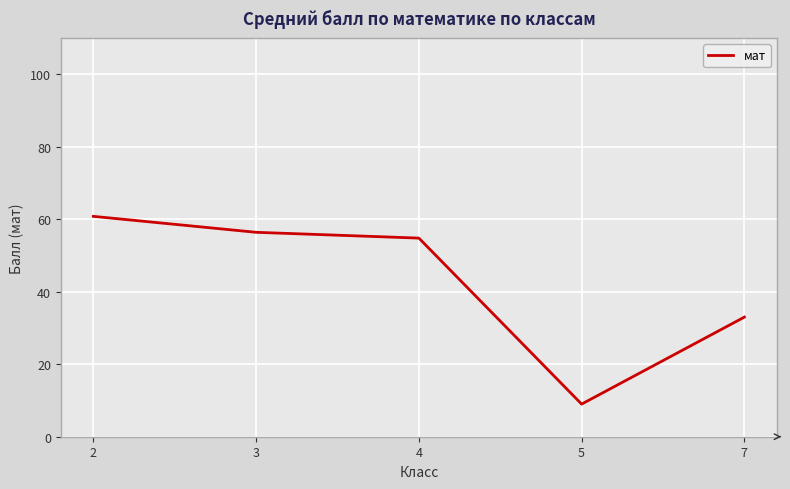

Does the chart have visible grid lines?

Yes